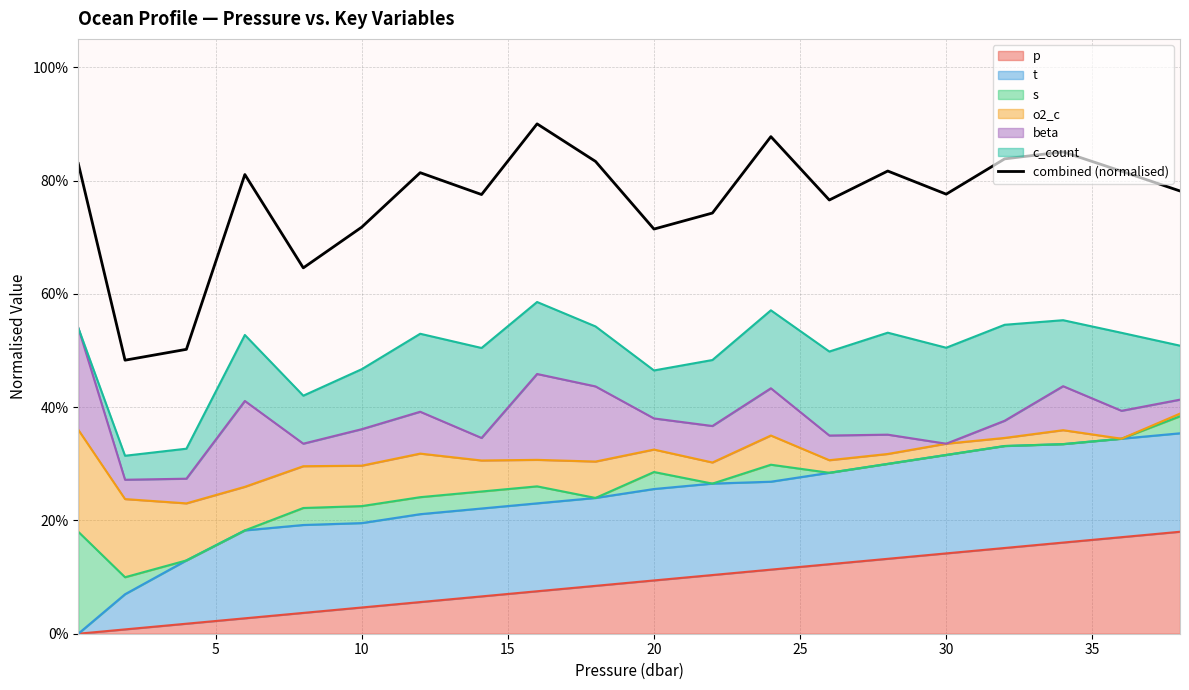

What is the average value?

0.8